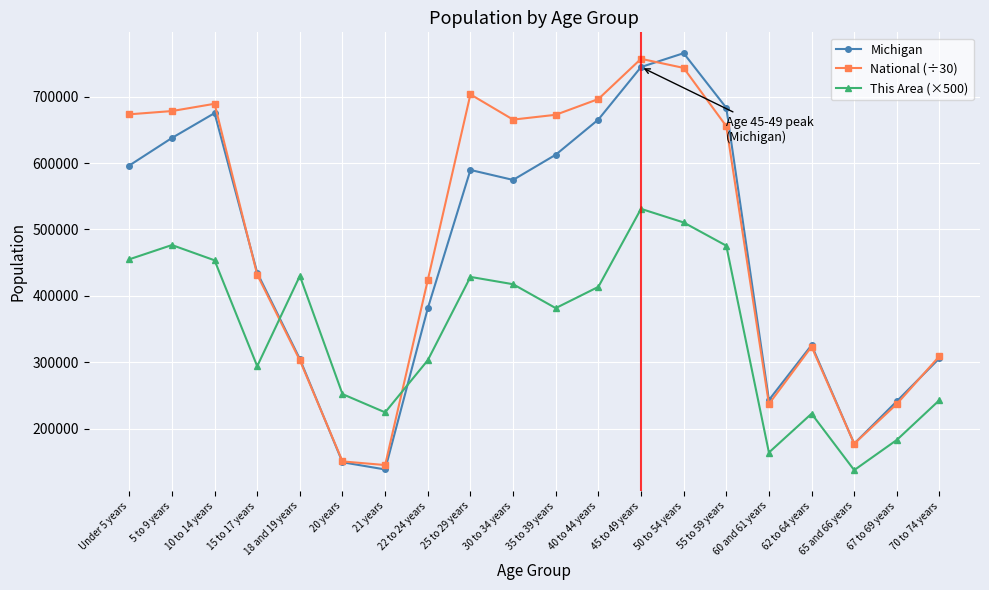

Which series changed the most between 40 to 44 years and 70 to 74 years?

National (÷30)